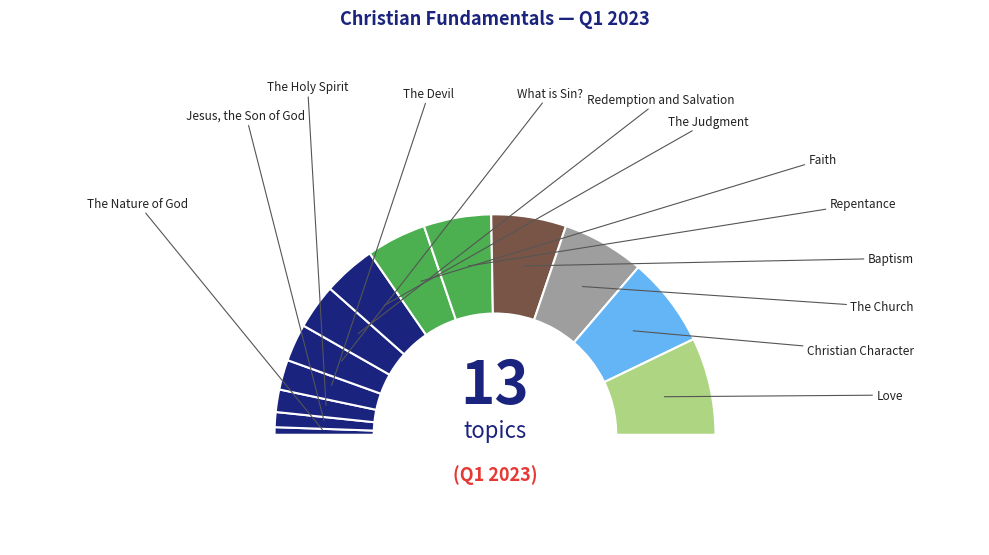

What is the smallest slice in the pie chart?

The Nature of God